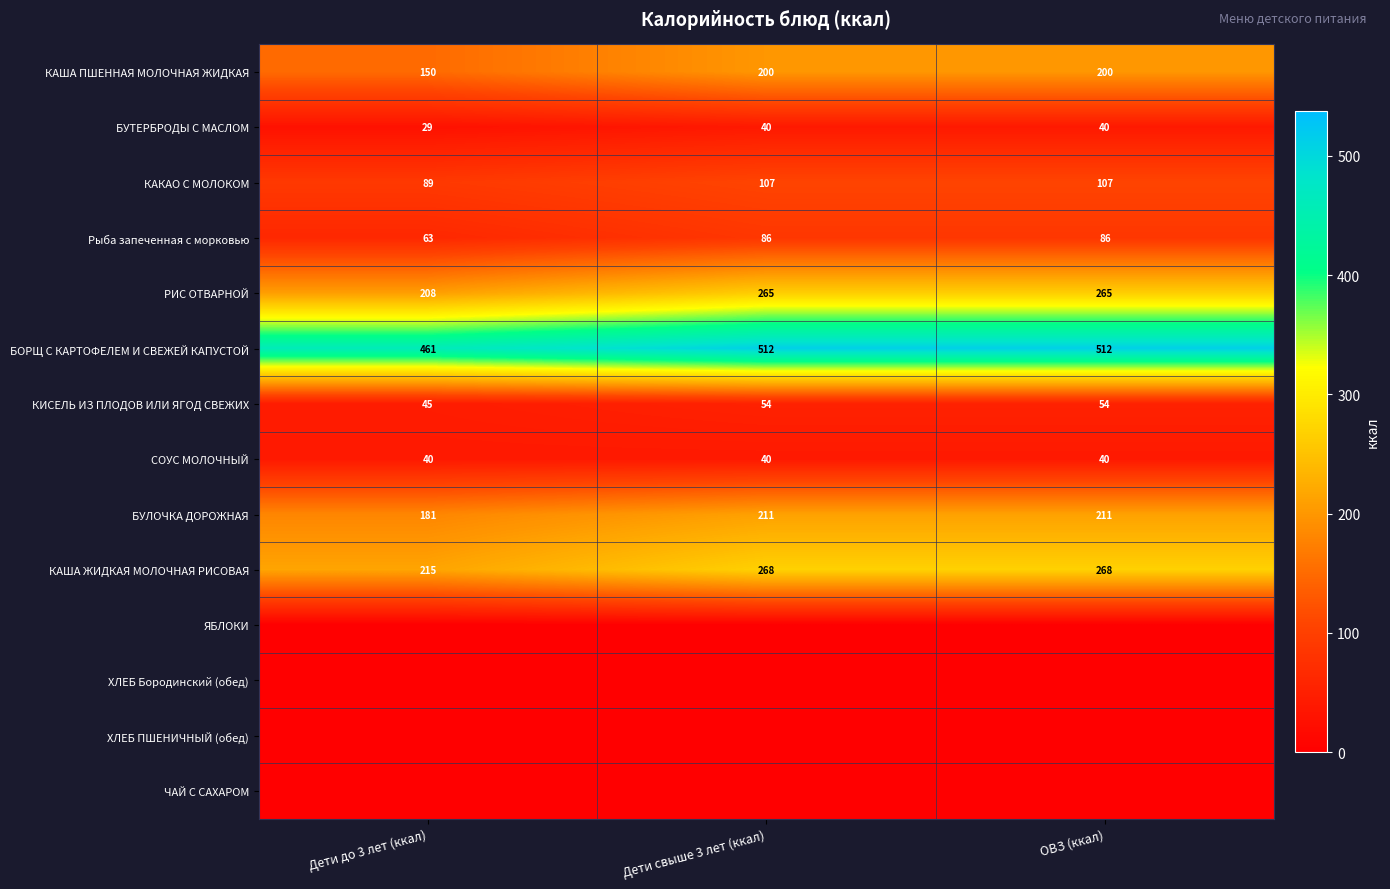

How many БУЛОЧКА ДОРОЖНАЯ values are between 181 and 211?

3